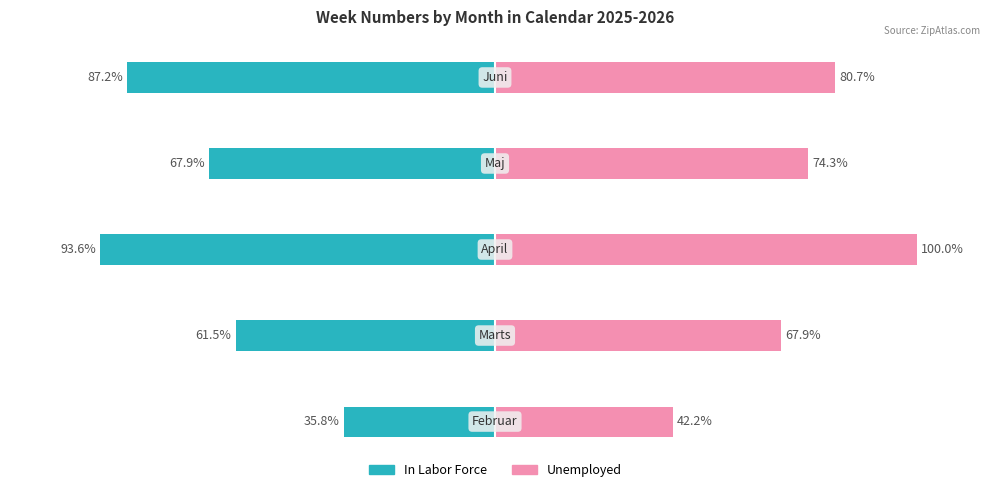

What are all the series names shown in the legend?

In Labor Force, Unemployed